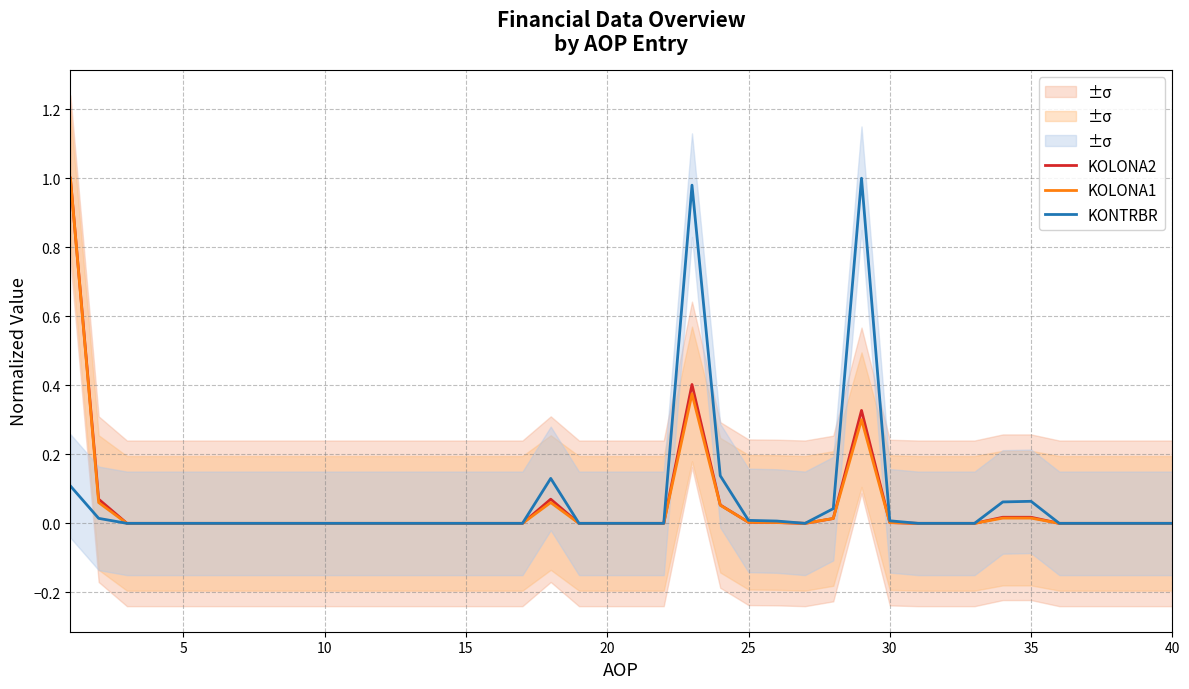

What is the maximum value for KOLONA1?

1.0